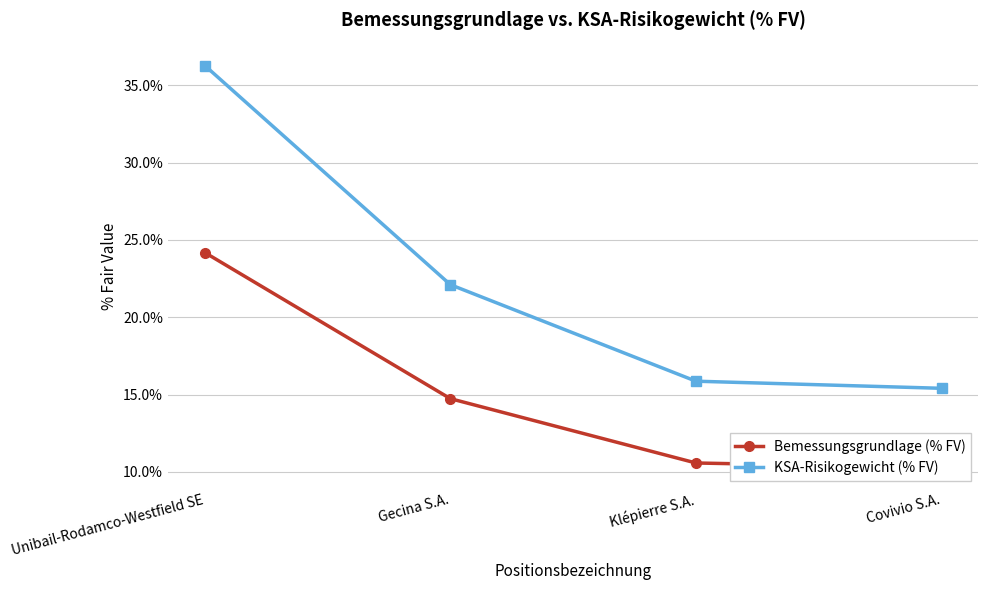

True or false: KSA-Risikogewicht (% FV) and Bemessungsgrundlage (% FV) cross at least once.

False